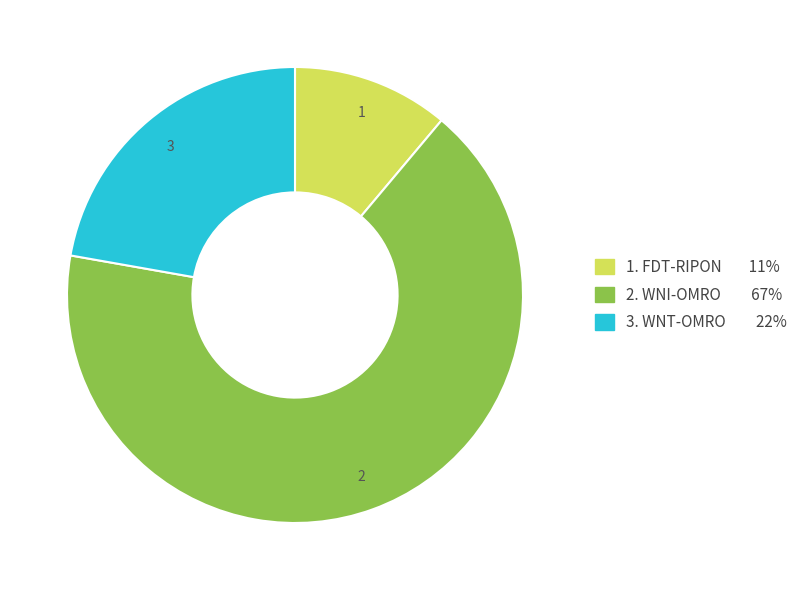

Which slice is the largest?

2. WNI-OMRO 67%